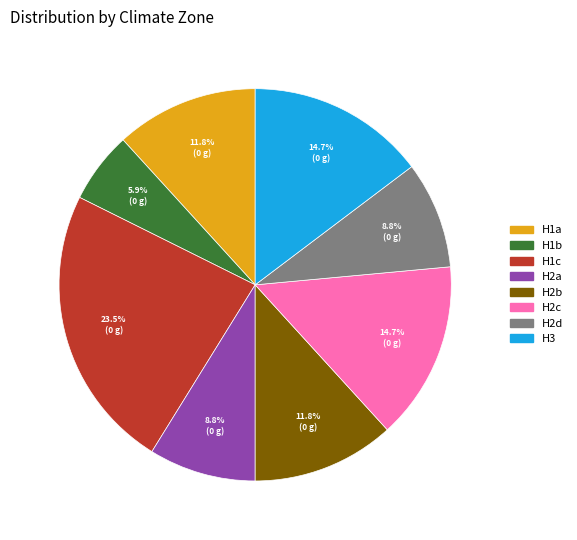

To the nearest percent, what portion does H1b represent?

6%